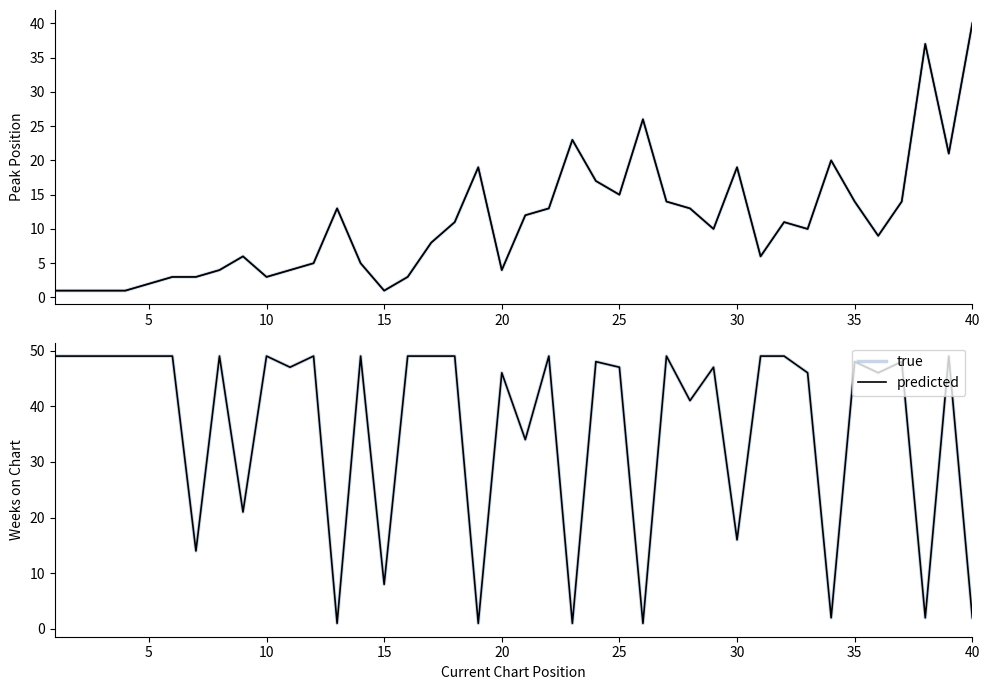

What is the smallest value displayed?

1